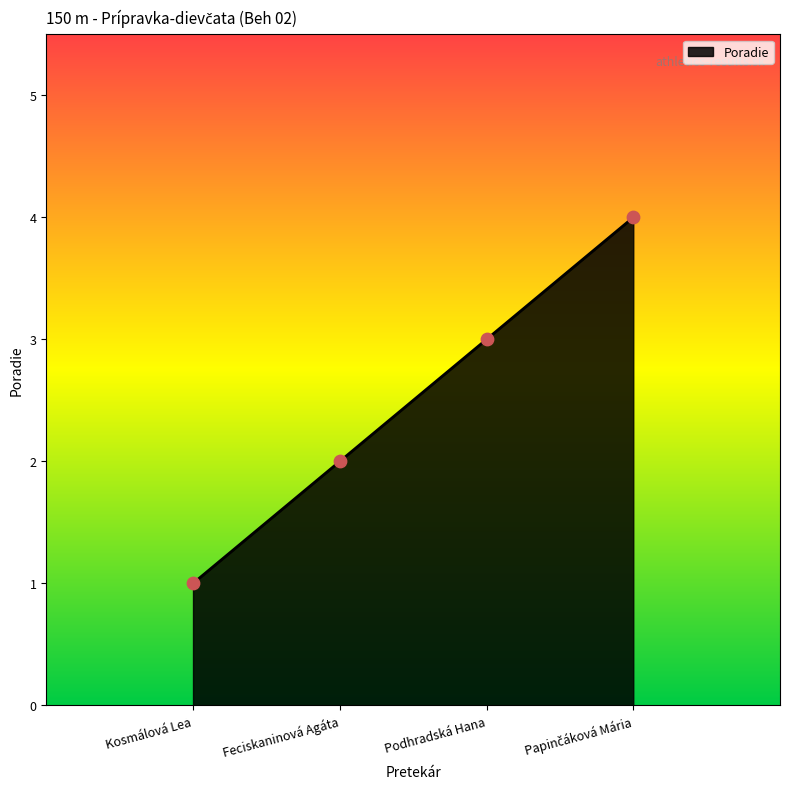

Approximately how many times larger is the value at Feciskaninová Agáta compared to Podhradská Hana?

0.7